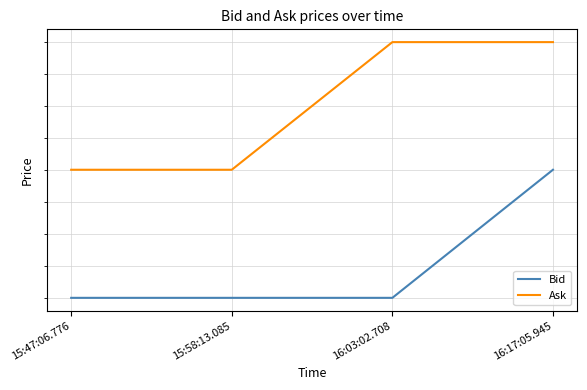

Rank the series by their maximum value, from lowest to highest.

Bid, Ask